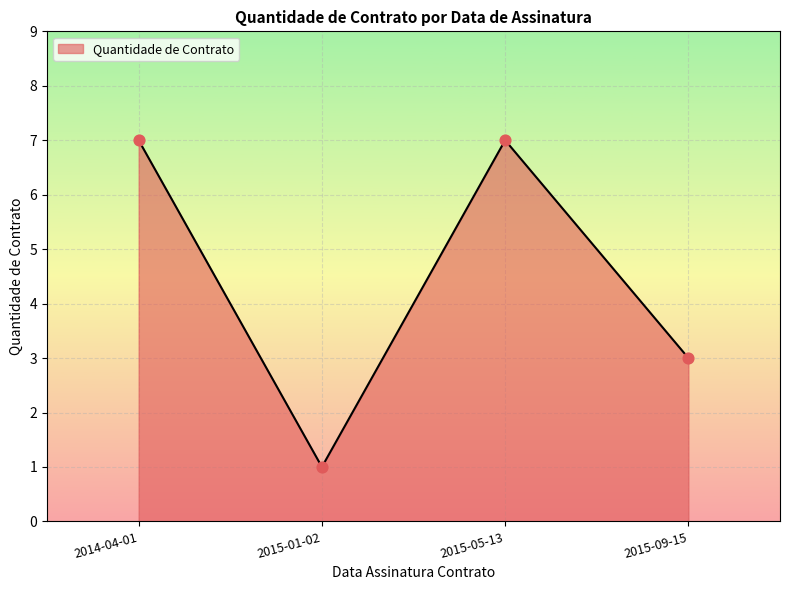

What is the ratio of the value at 2015-09-15 to the value at 2015-05-13?

0.4